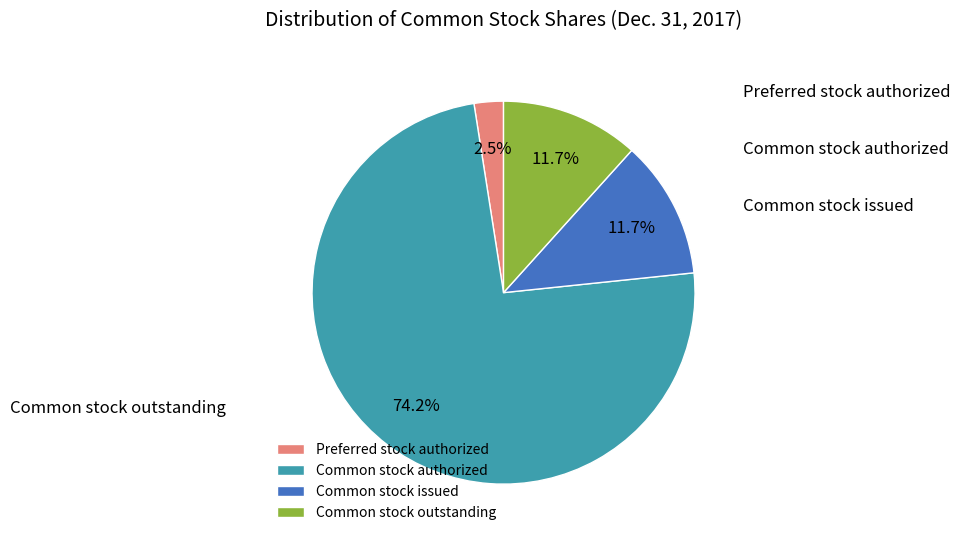

Count the number of slices in the pie.

4